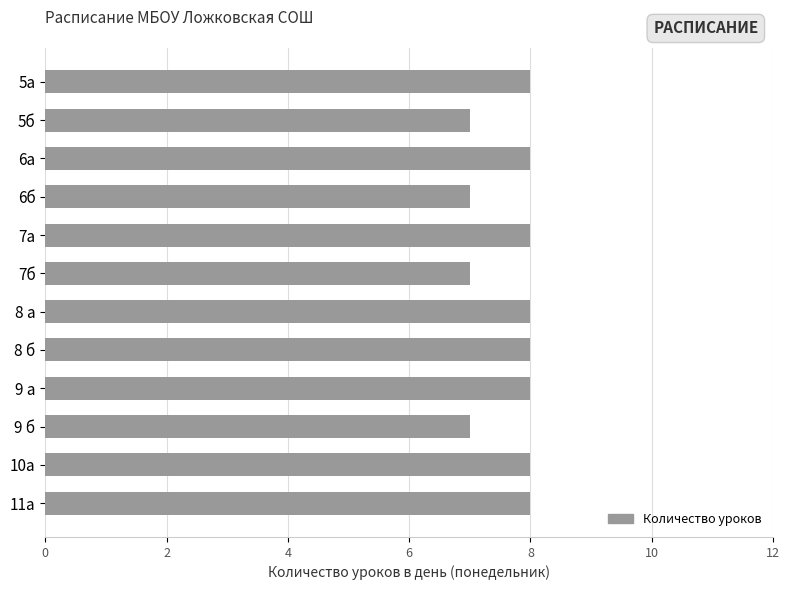

What is the maximum value shown in the chart?

8